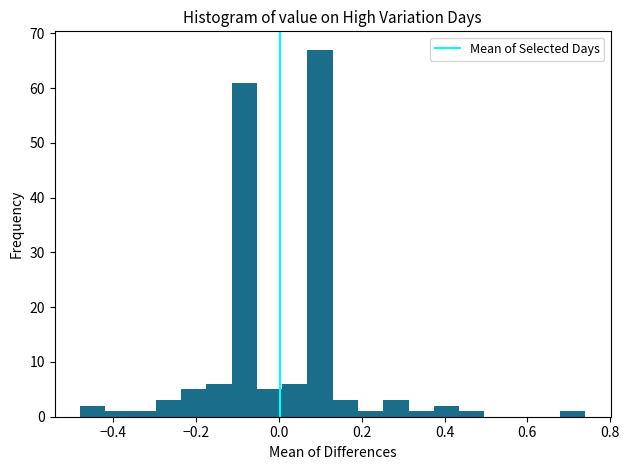

Read against the x-axis, roughly where is the centre of the tallest bar?

0.10